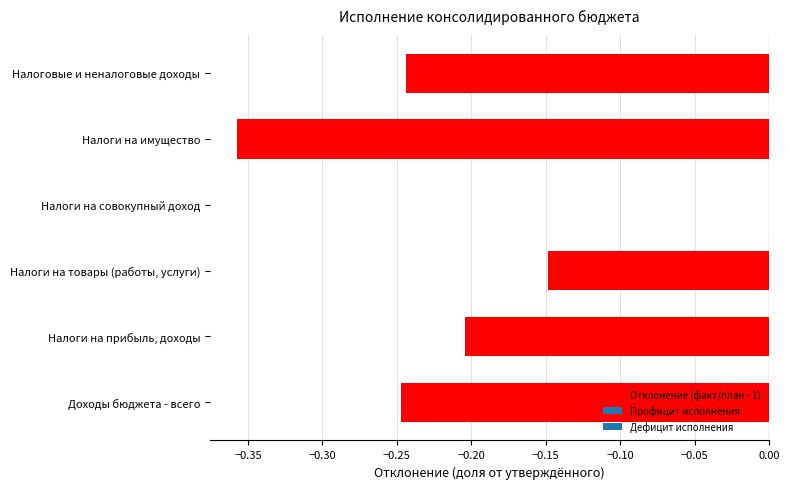

Are the bars horizontal?

Yes